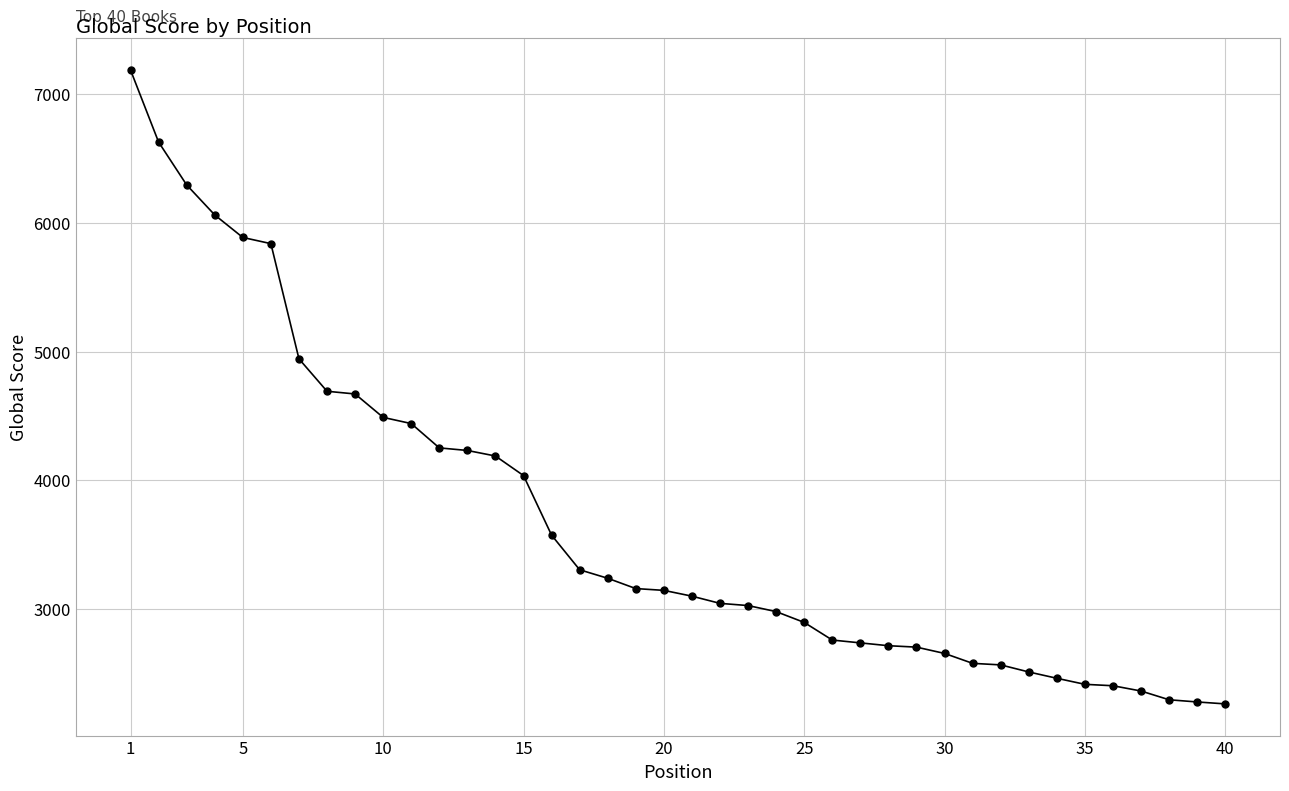

What is the value of the 11th point from the left?

4441